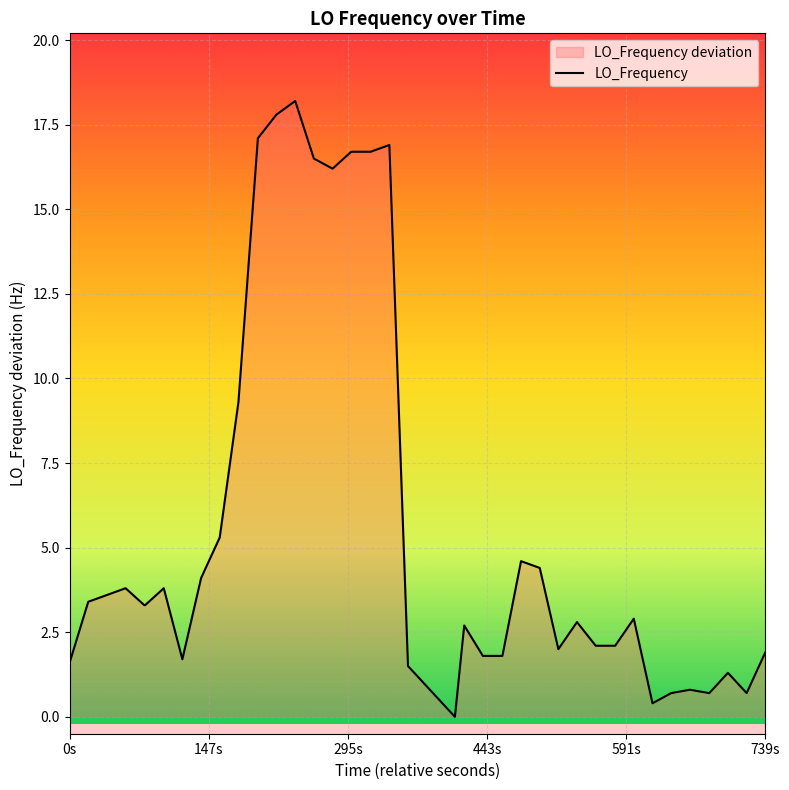

What is the sum of all values?

233.3